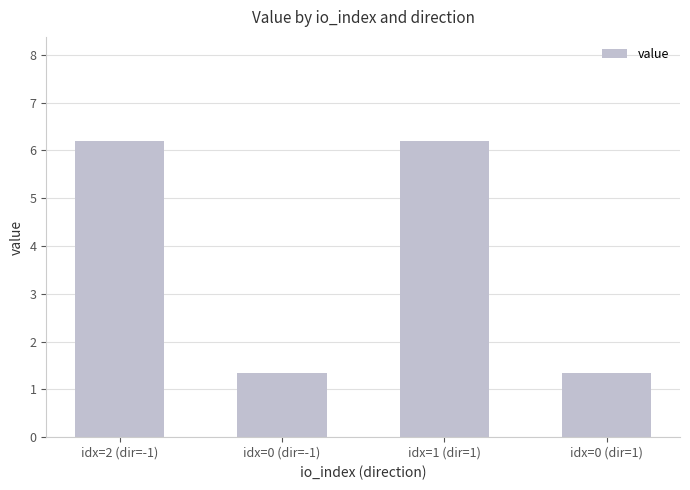

Is it true that the value at idx=0 (dir=1) is 1.4?

True